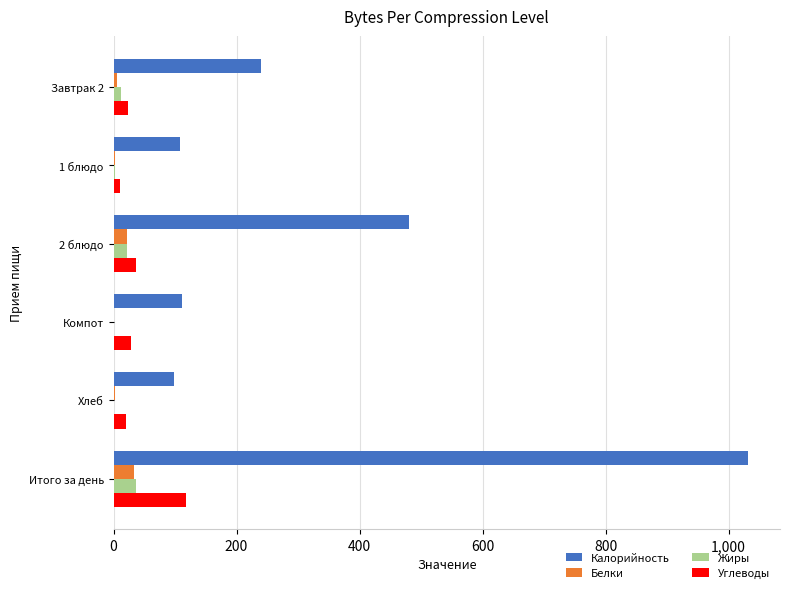

The Калорийность series shows 1849.4 at Итого за день. True or false?

False